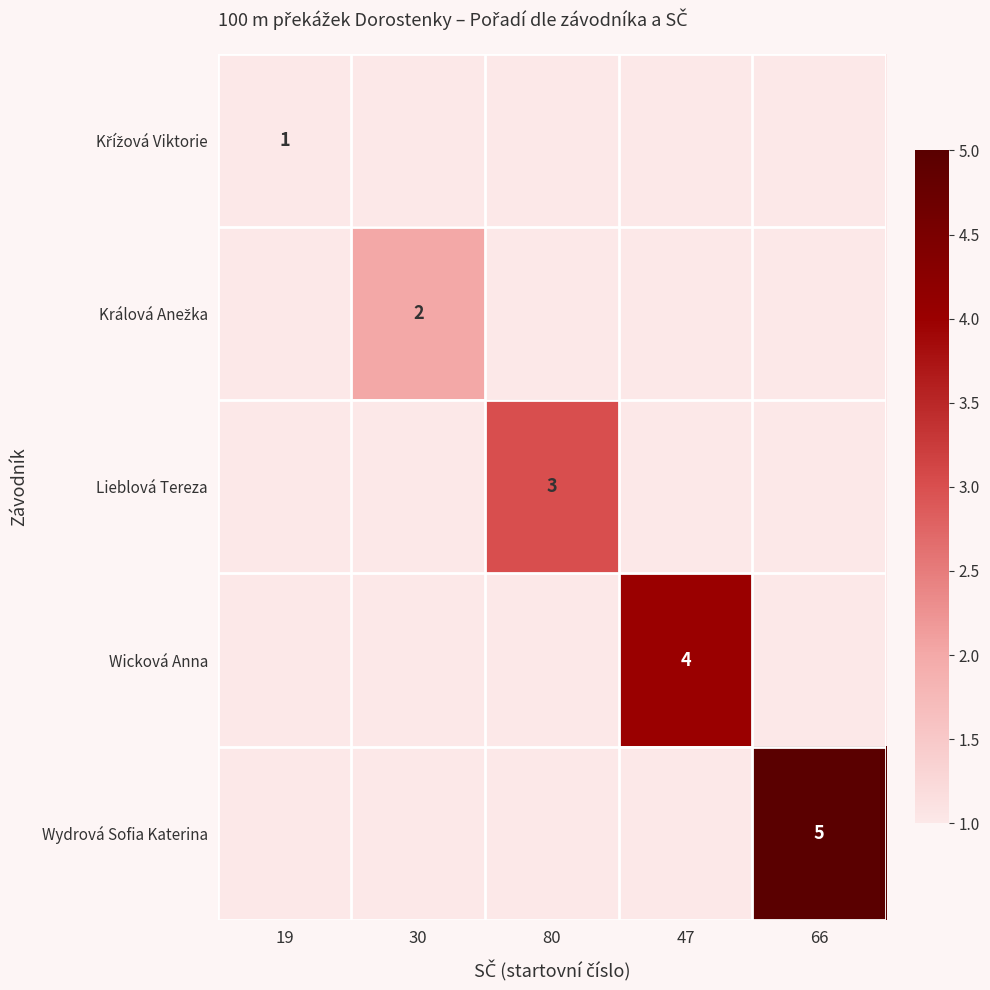

Is it true that Wicková Anna equals 4 at 47?

True